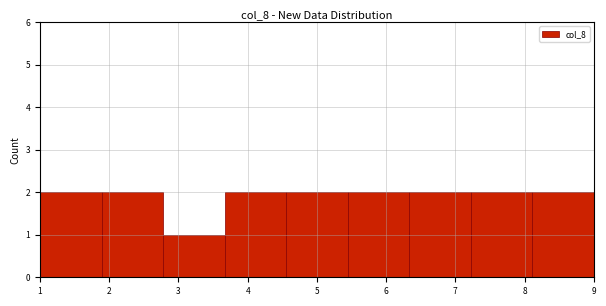

Reading left to right, list every bar in this chart as the range it spans on the x-axis followed by its height. Neither the bar edges nor the heights are printed on the chart, so give them approximately, as read against the axes.

1.0 to 1.9: 2
1.9 to 2.8: 2
2.8 to 3.7: 1
3.7 to 4.6: 2
4.6 to 5.4: 2
5.4 to 6.3: 2
6.3 to 7.2: 2
7.2 to 8.1: 2
8.1 to 9.0: 2